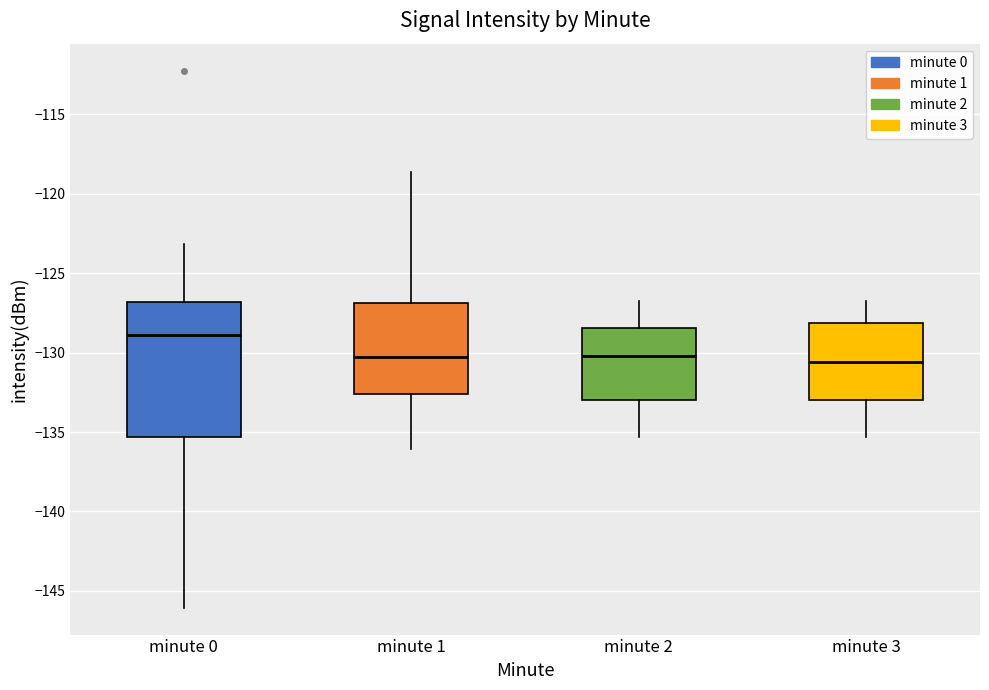

Where does the upper whisker of the box for minute 0 end on the y-axis? The values are not printed on the chart, so give them approximately, as read against the axis.

-123.0